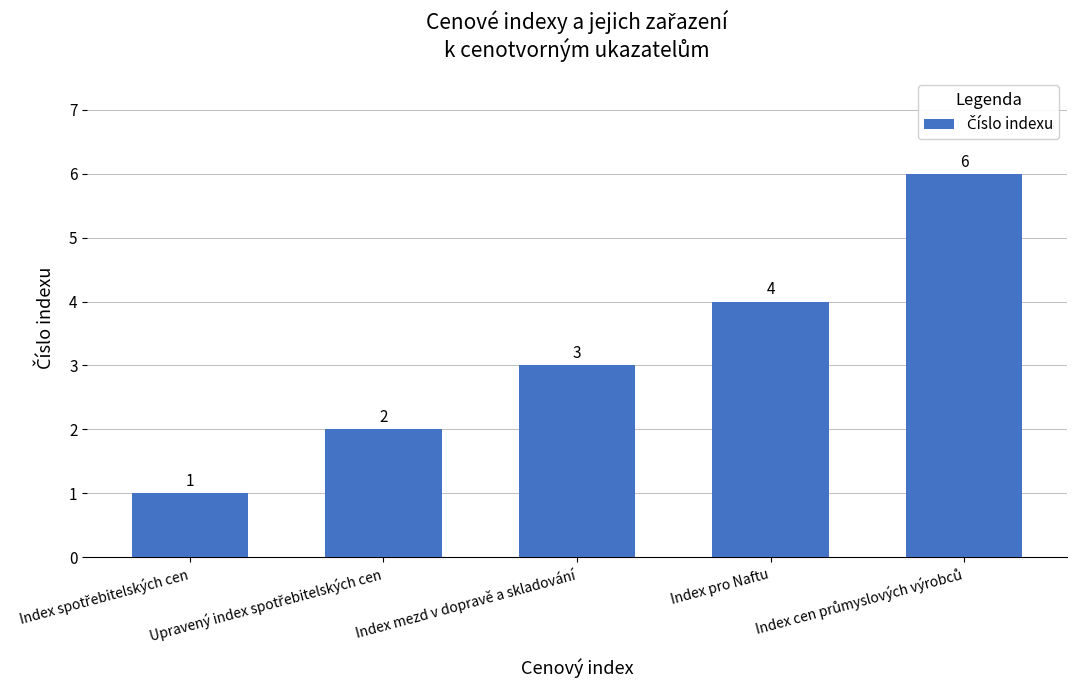

What is the difference between the maximum and minimum values?

5